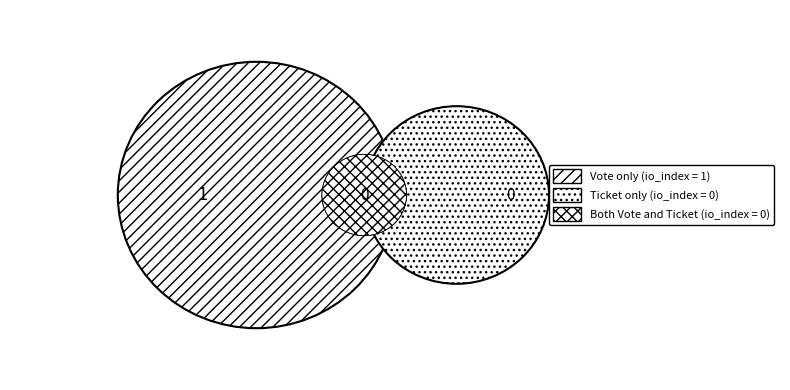

To the nearest percent, what is the difference between the Vote and Ticket slice percentages?

100%